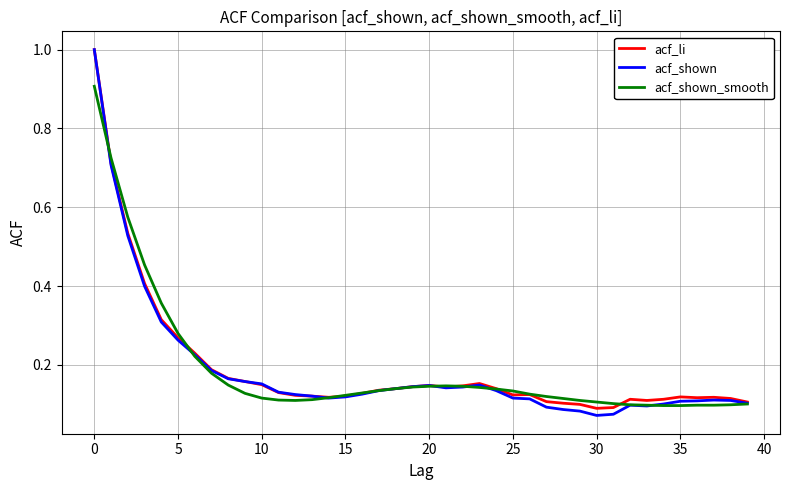

Does the chart have visible grid lines?

Yes